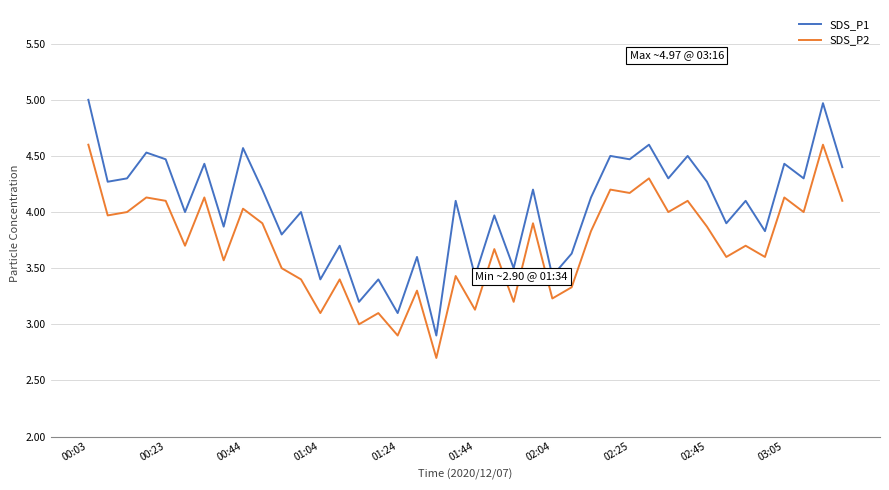

Which series has the widest spread of values?

SDS_P1